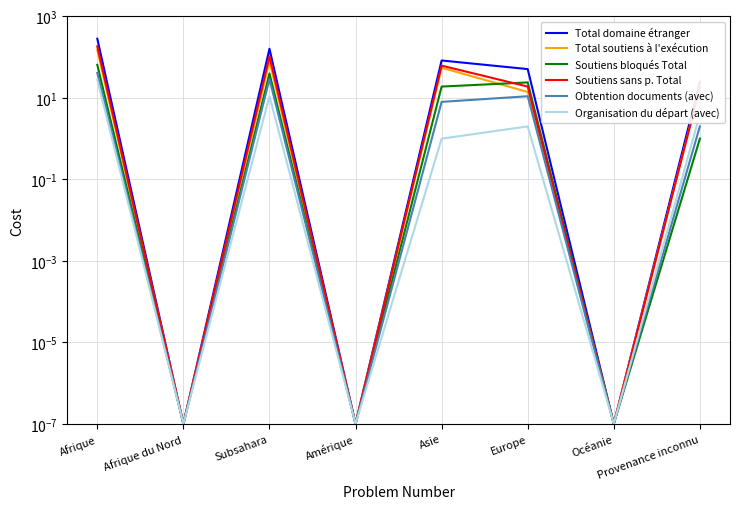

Does the chart have visible grid lines?

Yes